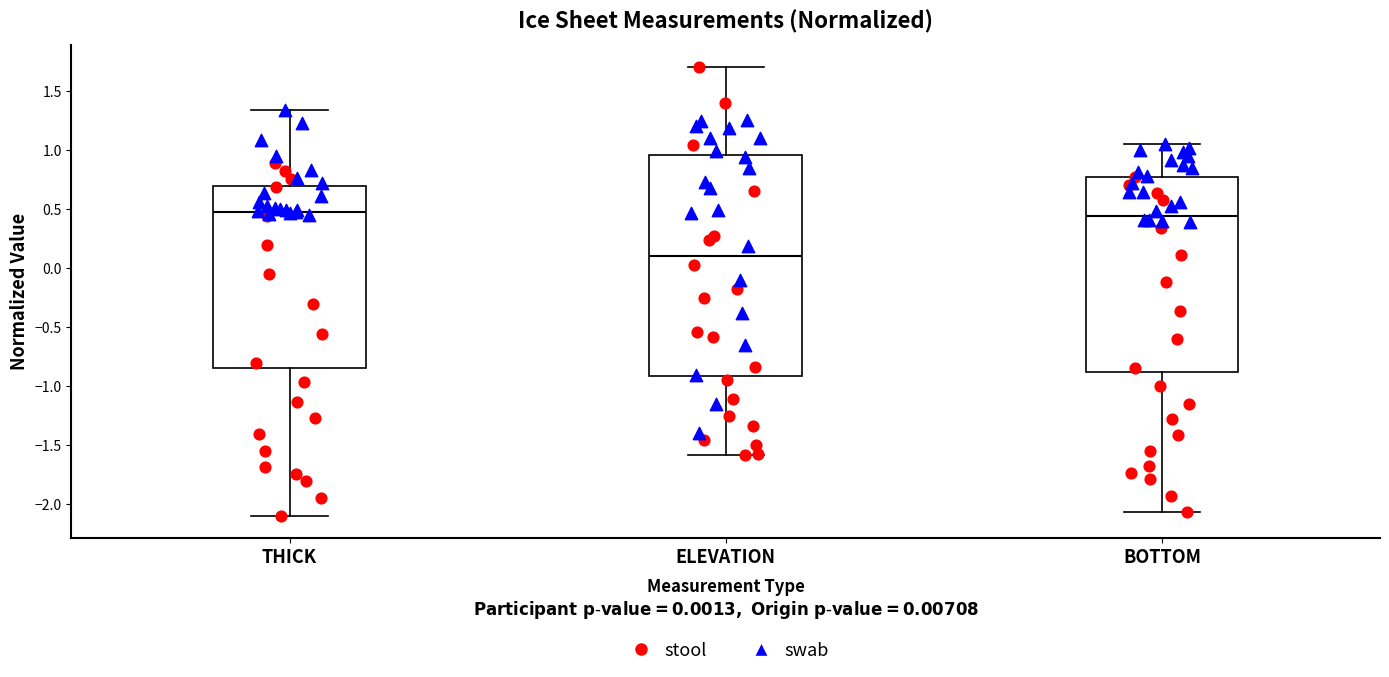

Reading left to right, read every box against the y-axis: the position of its median line, the range the box covers, and the ends of its whiskers. The values are not printed on the chart, so give them approximately, as read against the axis.

THICK: median 0.50, box -0.85 to 0.70, whiskers -2.10 to 1.35
ELEVATION: median 0.10, box -0.90 to 0.95, whiskers -1.60 to 1.70
BOTTOM: median 0.45, box -0.90 to 0.75, whiskers -2.05 to 1.05